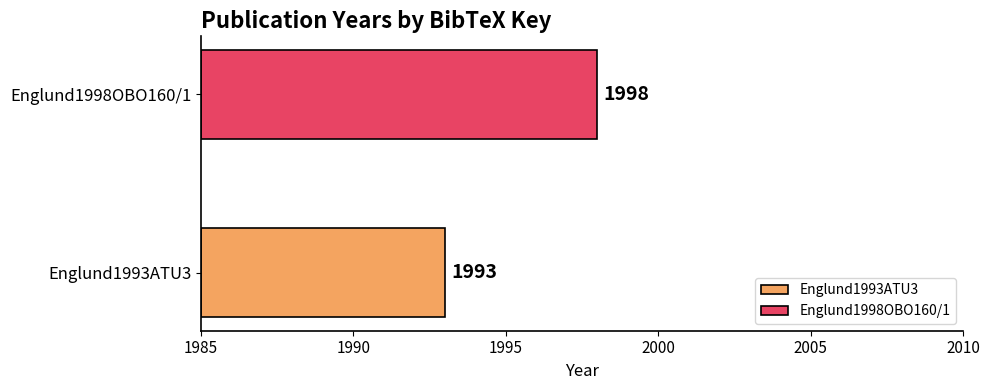

Does the chart contain any negative values?

No